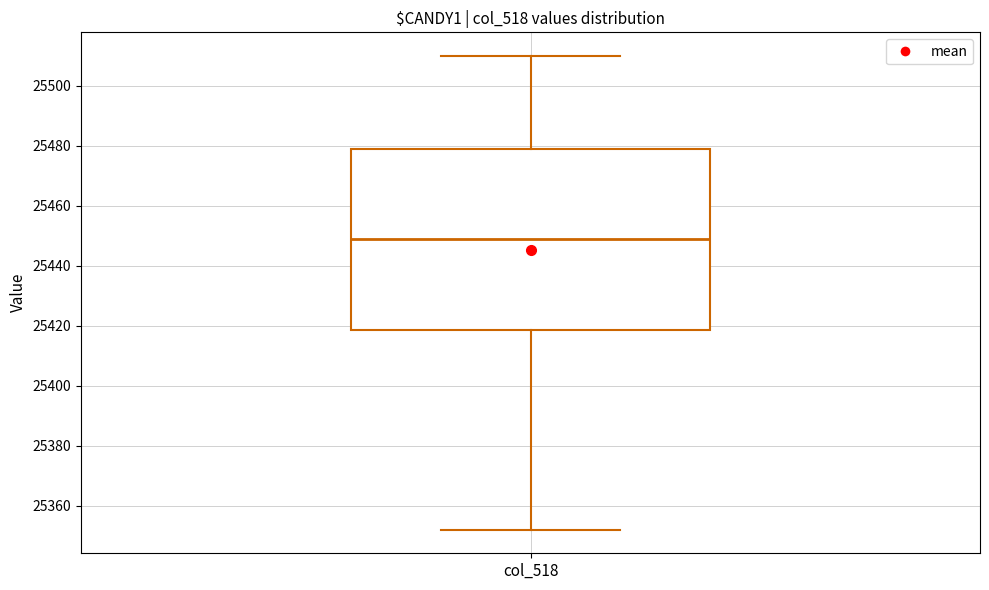

Read this box plot against the y-axis: the position of the median line, the range covered by the box, and the ends of both whiskers. The values are not printed on the chart, so give them approximately, as read against the axis.

median 25450, box 25418 to 25480, whiskers 25352 to 25510